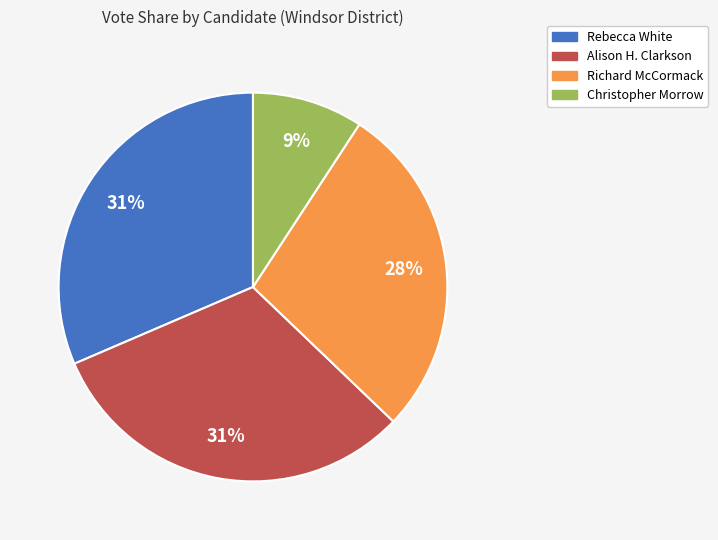

To the nearest percent, what percentage of the pie is Alison H. Clarkson?

31%